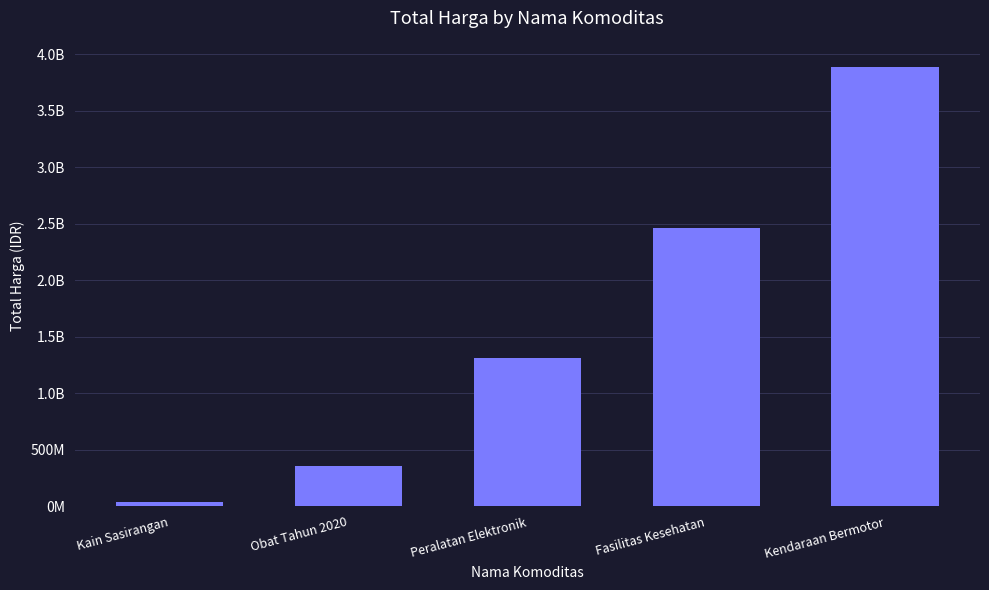

Reading right to left, list all the values displayed in this chart.

Kendaraan Bermotor=3888564100	Fasilitas Kesehatan=2462975915	Peralatan Elektronik=1311221800	Obat Tahun 2020=354489670	Kain Sasirangan=38075000